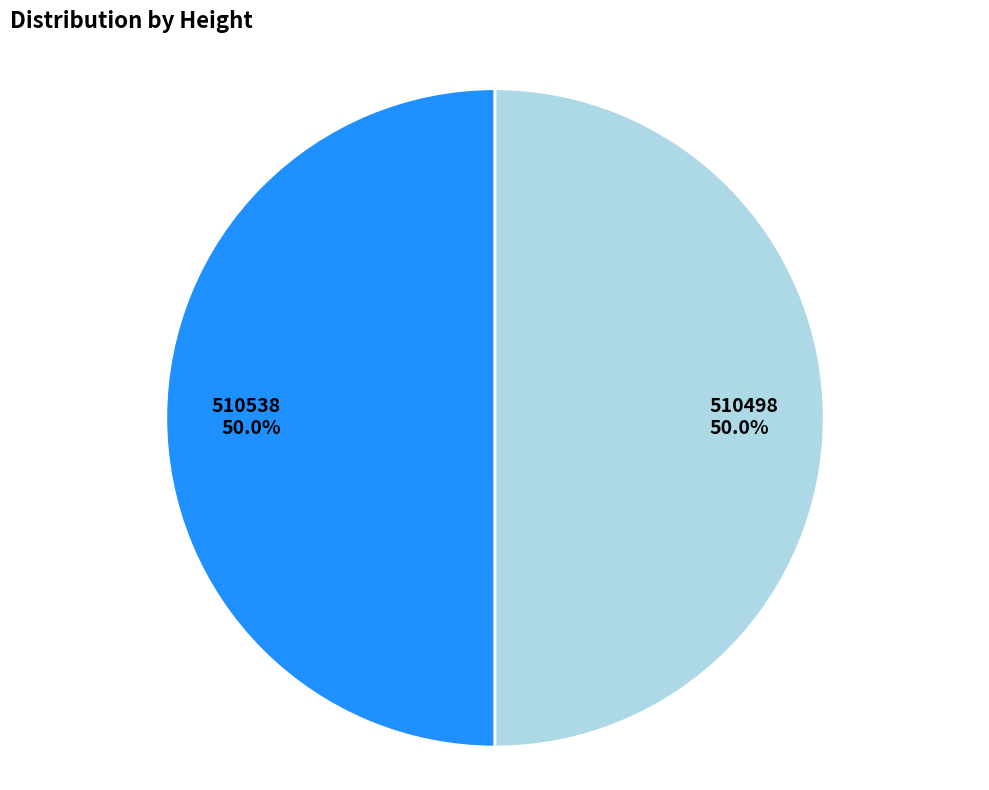

Is the sum of 510498 and 510538 greater than half?

Yes